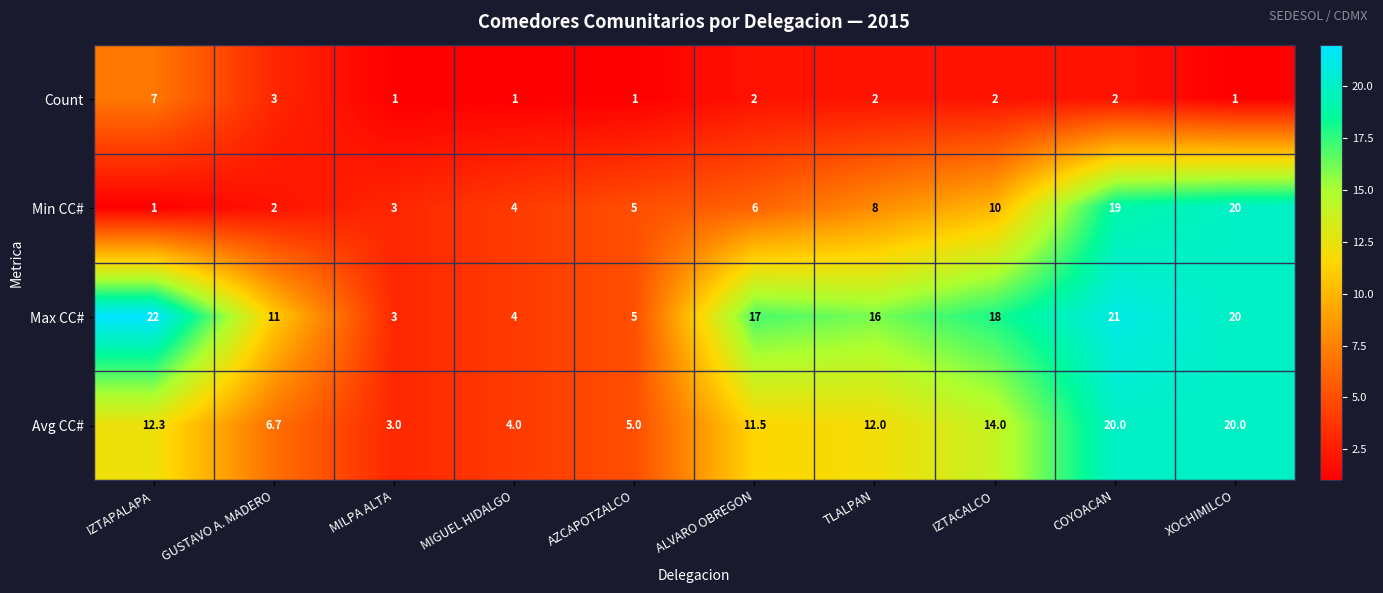

What is the average value of the Count series?

2.2